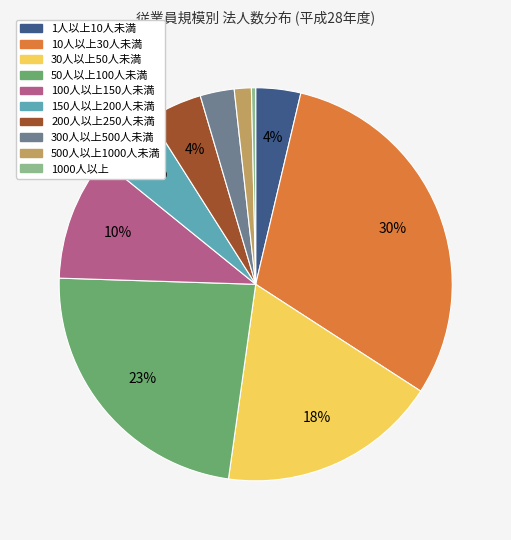

What is the largest slice in the pie chart?

10人以上30人未満